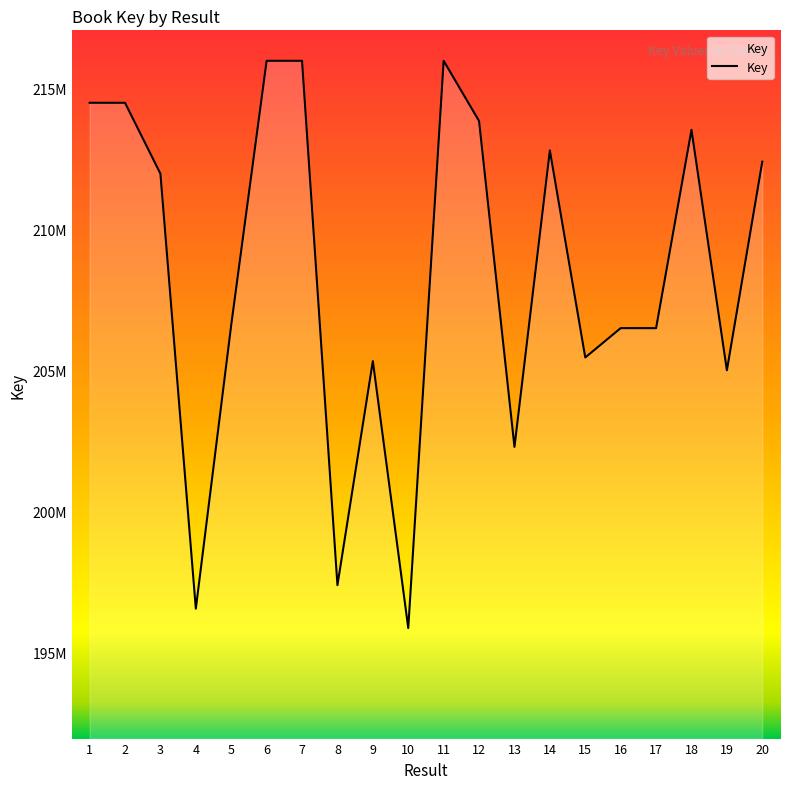

What is the average value?

208444688